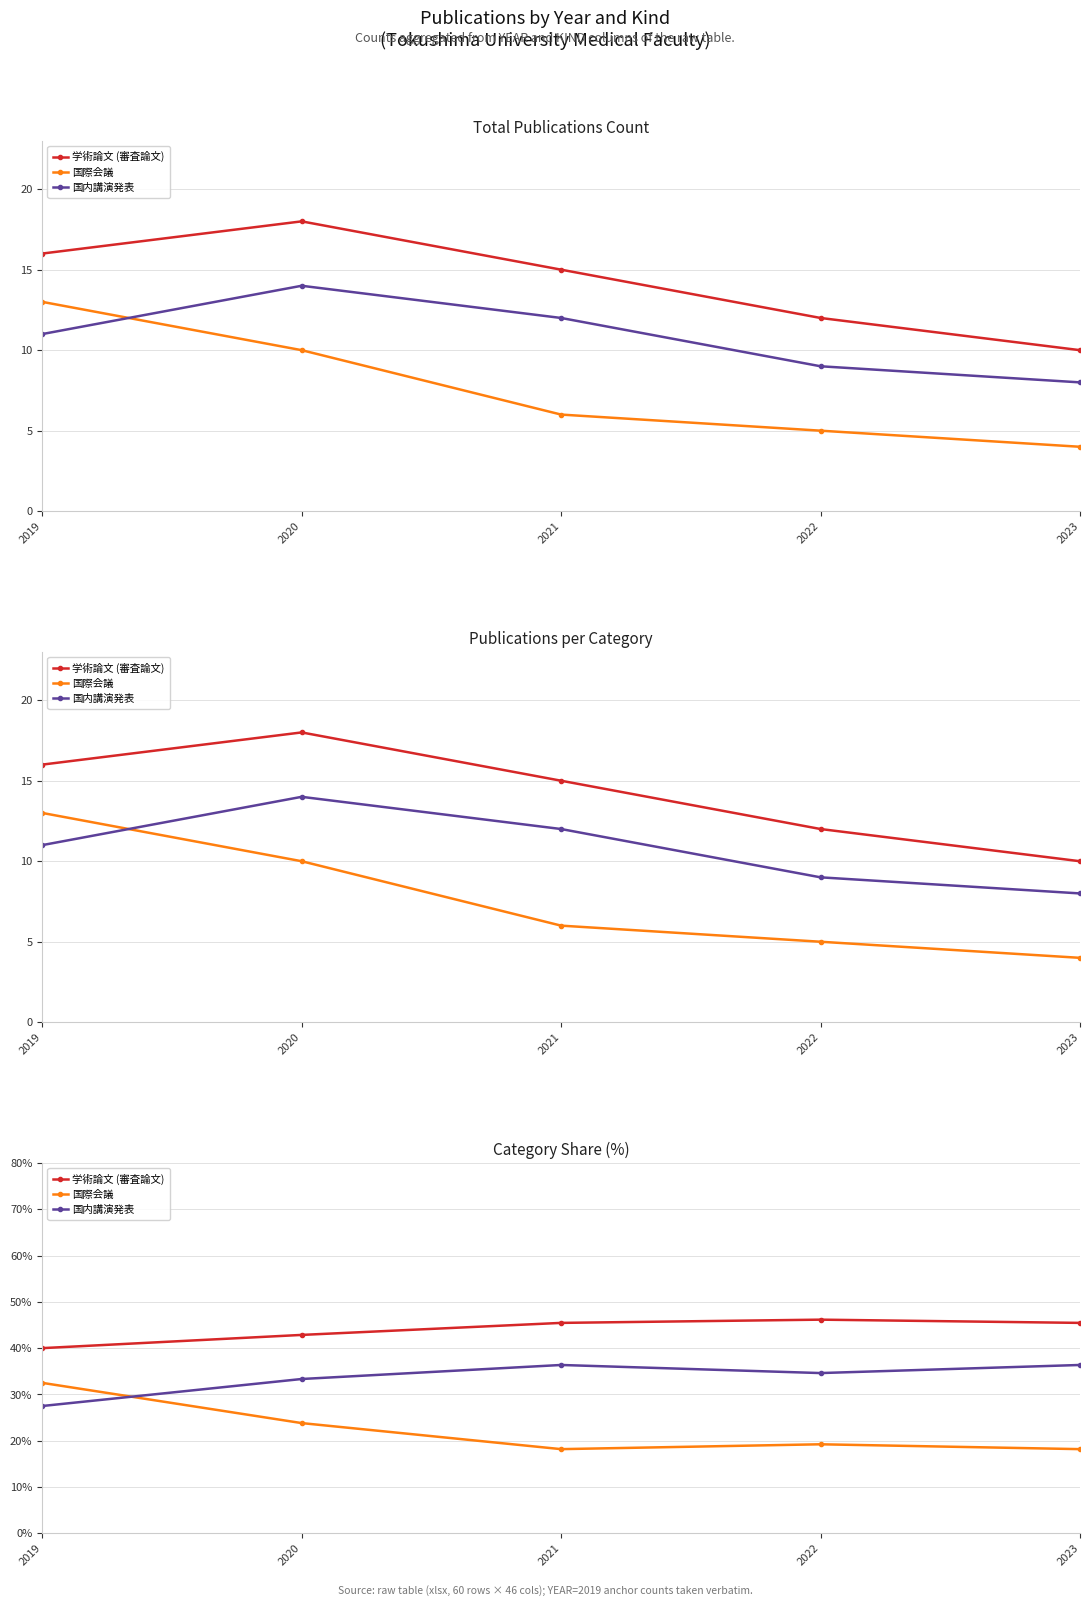

Which series has the largest total across all categories?

学術論文 (審査論文)